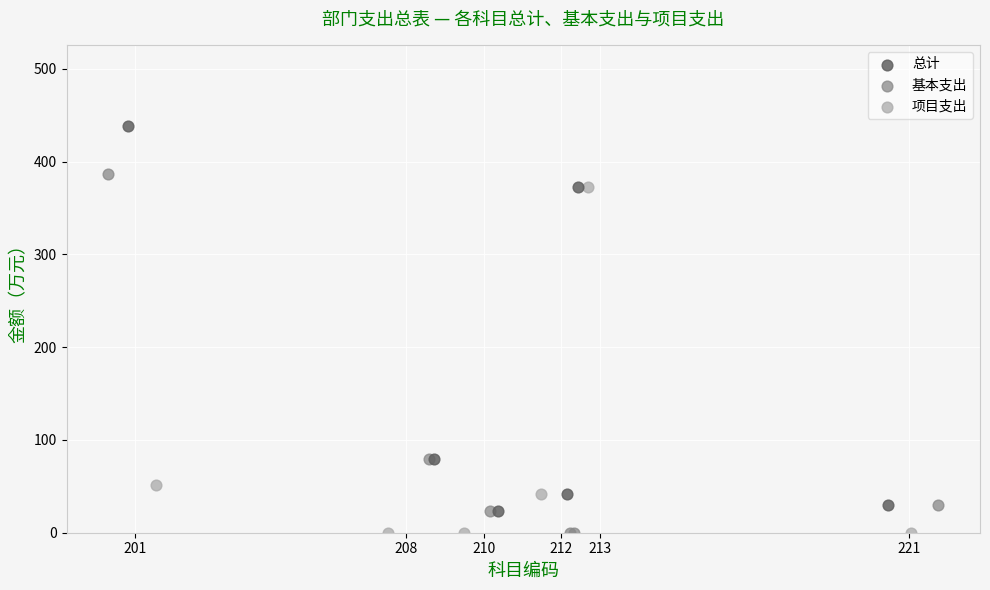

Which series reaches the maximum Y coordinate?

总计